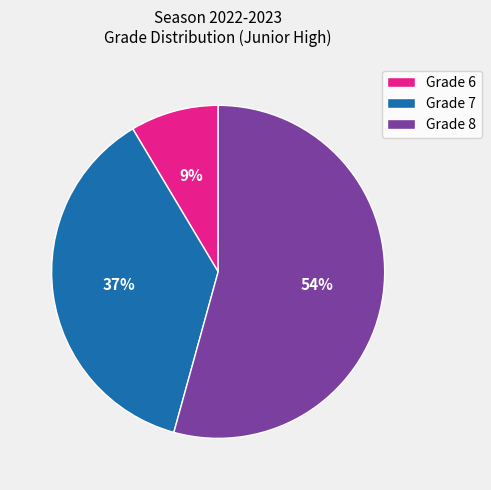

To the nearest percent, what percentage of the pie is Grade 6?

9%